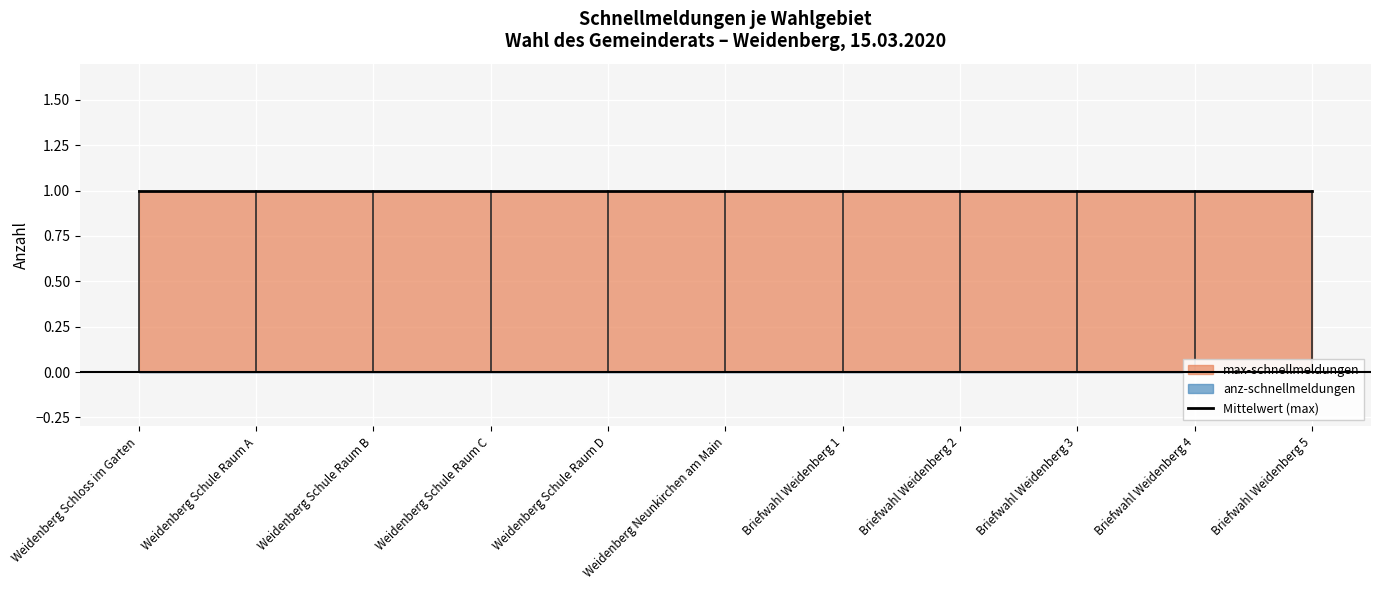

True or false: max-schnellmeldungen and anz-schnellmeldungen cross at least once.

False